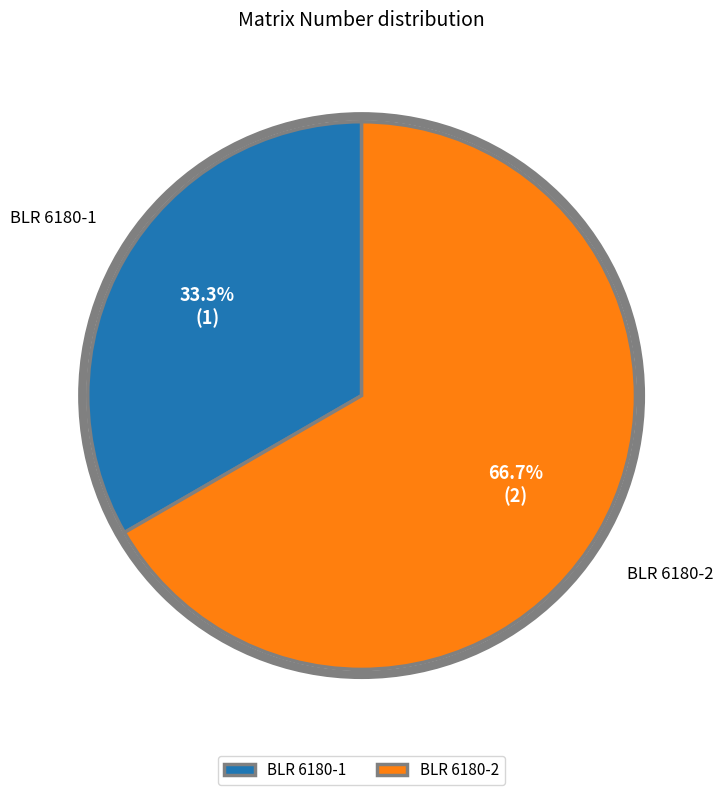

Approximately how many times larger is the value at BLR 6180-1 compared to BLR 6180-2?

0.5